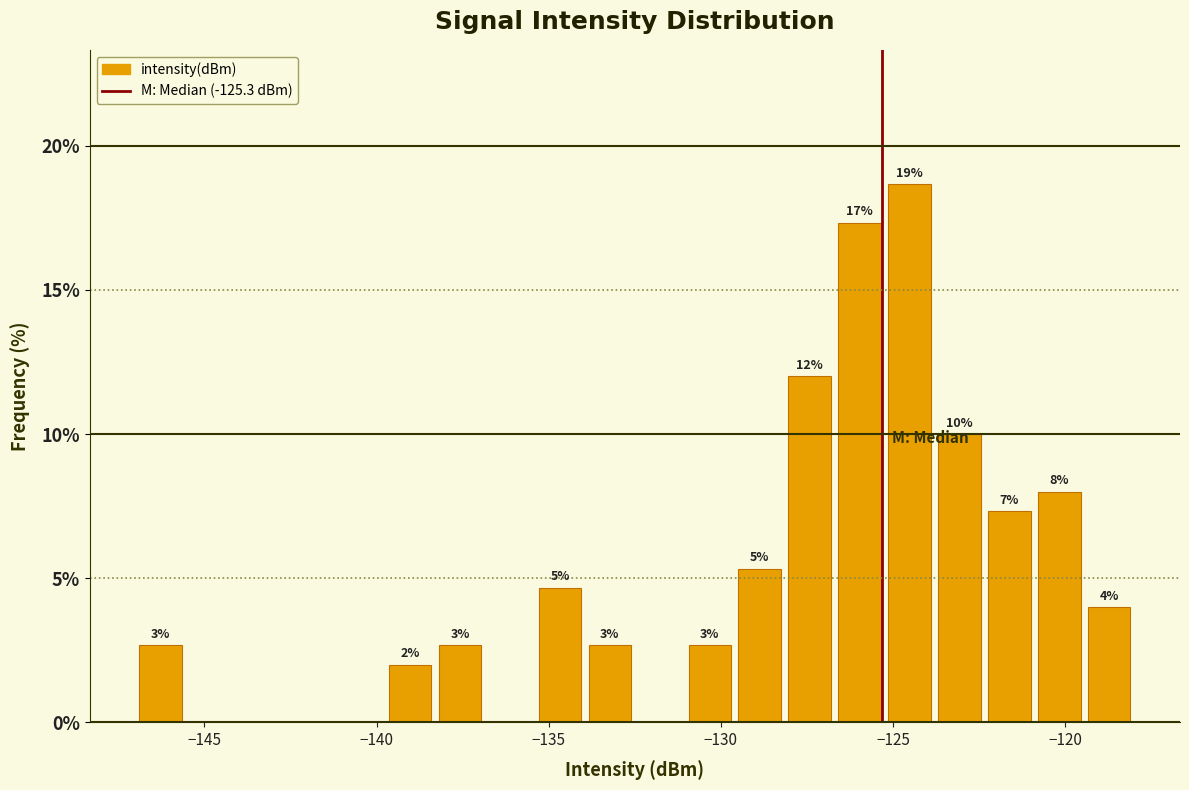

Around what value on the x-axis is the tallest bar? Give the approximate position of its centre, as read against the axis.

-124.5